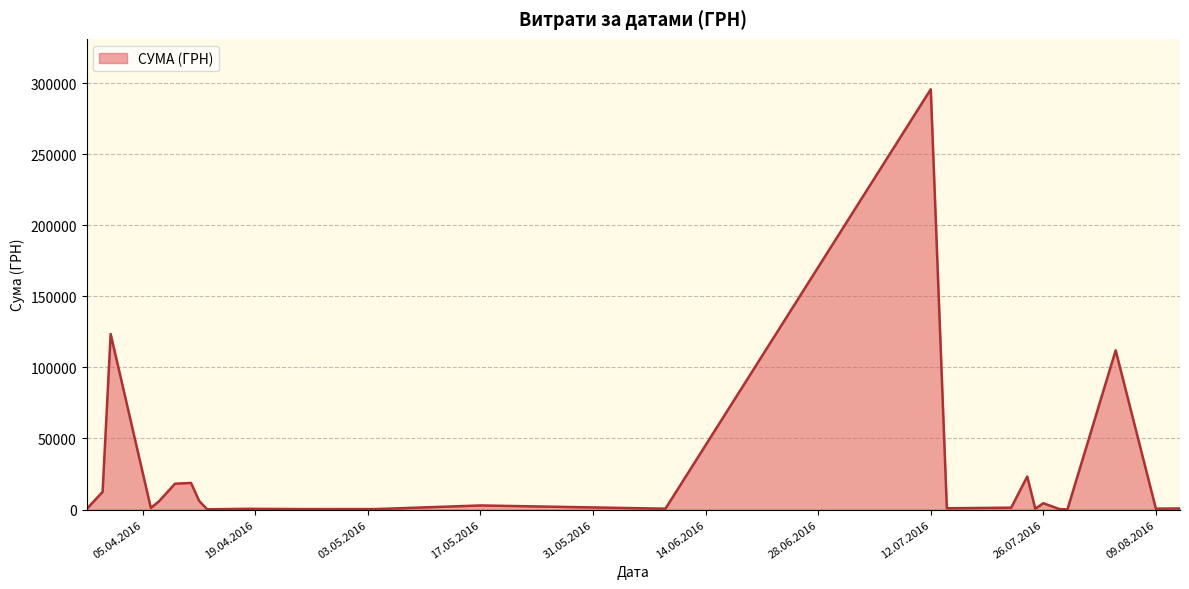

Does the chart display data point markers on the line(s)?

No